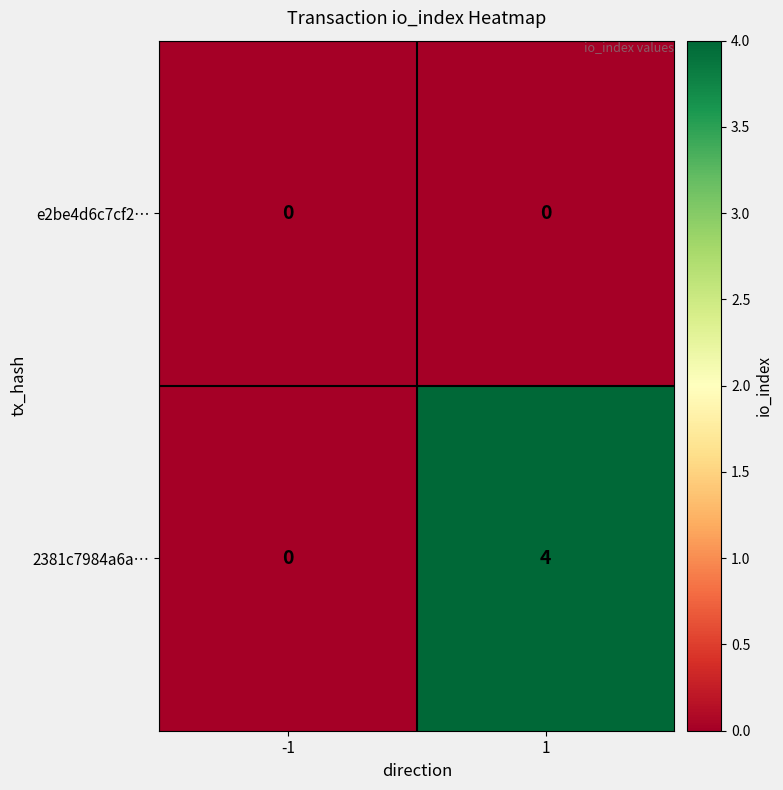

Which series changed the most between -1 and 1?

2381c7984a6a…